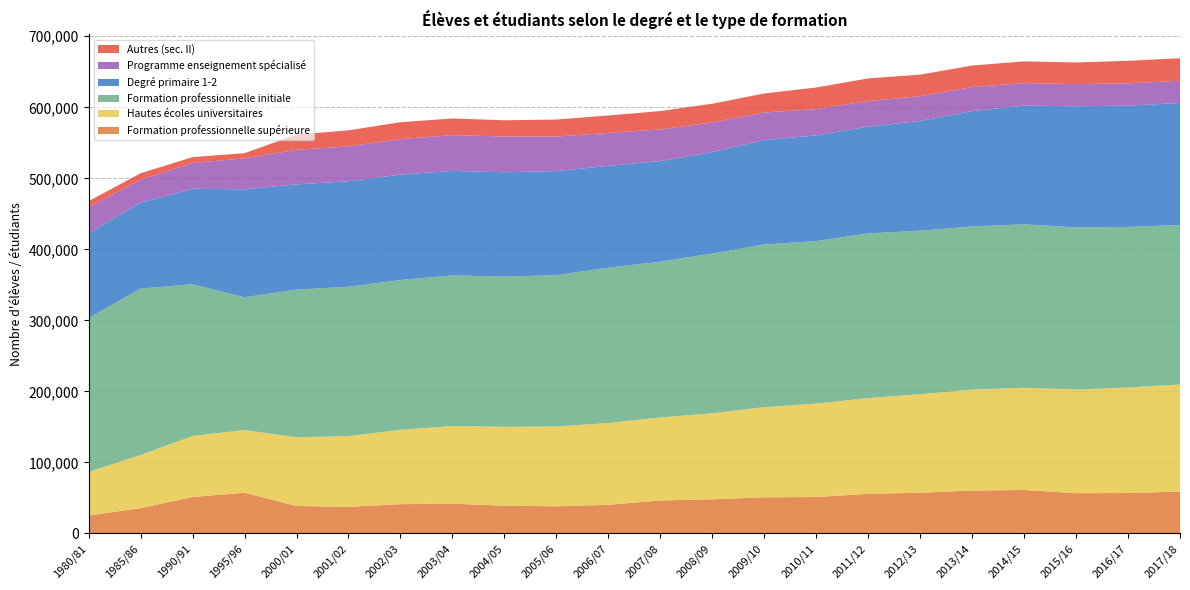

Reading left to right, list all the values displayed in this chart.

Formation professionnelle supérieure: 1980/81=25164	1985/86=35643	1990/91=51307	1995/96=57307	2000/01=38674	2001/02=37444	2002/03=41171	2003/04=41849	2004/05=39067	2005/06=38151	2006/07=40338	2007/08=46390	2008/09=48071	2009/10=50858	2010/11=51280	2011/12=55737	2012/13=57334	2013/14=60389	2014/15=61145	2015/16=56660	2016/17=56859	2017/18=58991
Hautes écoles universitaires: 1980/81=61373	1985/86=74806	1990/91=85940	1995/96=88243	2000/01=96673	2001/02=99570	2002/03=104689	2003/04=109334	2004/05=111100	2005/06=112373	2006/07=115142	2007/08=116909	2008/09=120984	2009/10=126940	2010/11=131494	2011/12=134838	2012/13=138621	2013/14=142163	2014/15=143960	2015/16=145946	2016/17=148533	2017/18=150672
Formation professionnelle initiale: 1980/81=216655	1985/86=234271	1990/91=213615	1995/96=187026	2000/01=207969	2001/02=210304	2002/03=210997	2003/04=212146	2004/05=211384	2005/06=213174	2006/07=218709	2007/08=219354	2008/09=225008	2009/10=229079	2010/11=228825	2011/12=231947	2012/13=230252	2013/14=229640	2014/15=230151	2015/16=228267	2016/17=226159	2017/18=224557
Degré primaire 1-2: 1980/81=119496	1985/86=120929	1990/91=134530	1995/96=151895	2000/01=148167	2001/02=148548	2002/03=148419	2003/04=147080	2004/05=147000	2005/06=146474	2006/07=143410	2007/08=141659	2008/09=142965	2009/10=146980	2010/11=148879	2011/12=150345	2012/13=154533	2013/14=162466	2014/15=167121	2015/16=170557	2016/17=170756	2017/18=171859
Programme enseignement spécialisé: 1980/81=36668	1985/86=32529	1990/91=36164	1995/96=43724	2000/01=48594	2001/02=49114	2002/03=49921	2003/04=50431	2004/05=50341	2005/06=48689	2006/07=46327	2007/08=44490	2008/09=41624	2009/10=38781	2010/11=37130	2011/12=35819	2012/13=34987	2013/14=33940	2014/15=31698	2015/16=31206	2016/17=31394	2017/18=31326
Autres (sec. II): 1980/81=8497	1985/86=8990	1990/91=8297	1995/96=7200	2000/01=21503	2001/02=22566	2002/03=23831	2003/04=23433	2004/05=22852	2005/06=23886	2006/07=24544	2007/08=25897	2008/09=26378	2009/10=26872	2010/11=30272	2011/12=31997	2012/13=30264	2013/14=30206	2014/15=30589	2015/16=30498	2016/17=31760	2017/18=31669